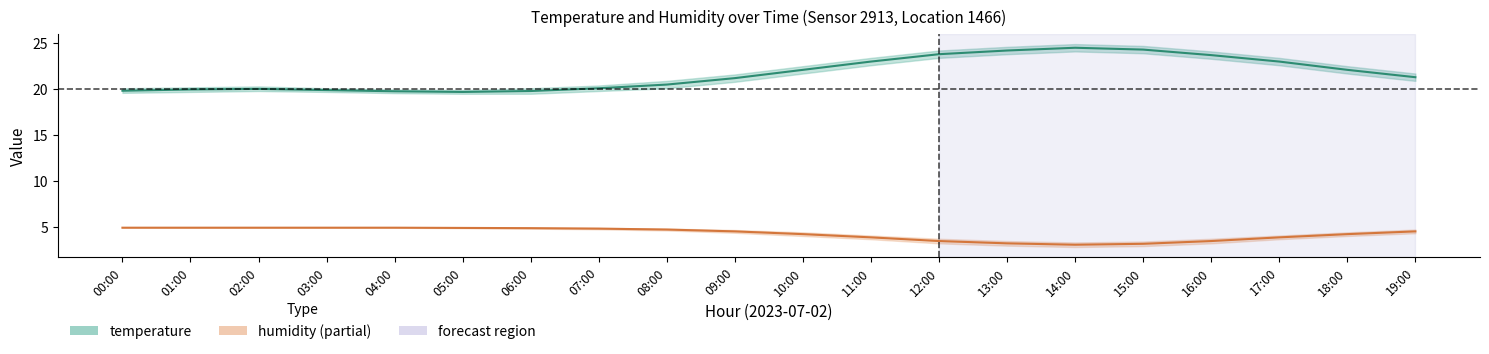

Between 07:00 and 09:00, which is larger?

09:00